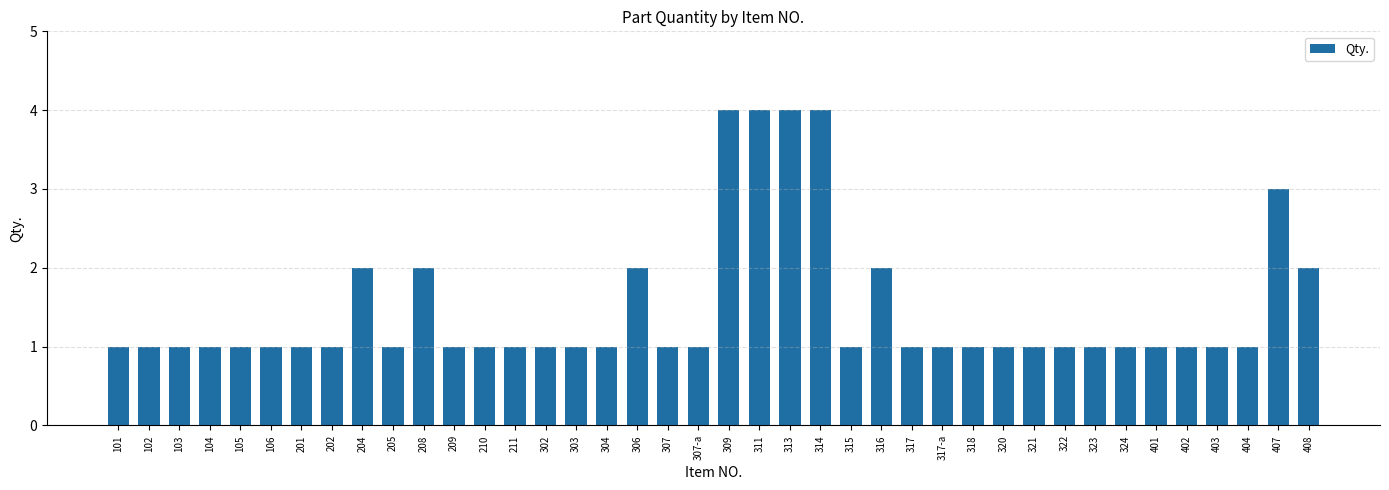

How many values are between 1 and 2?

35